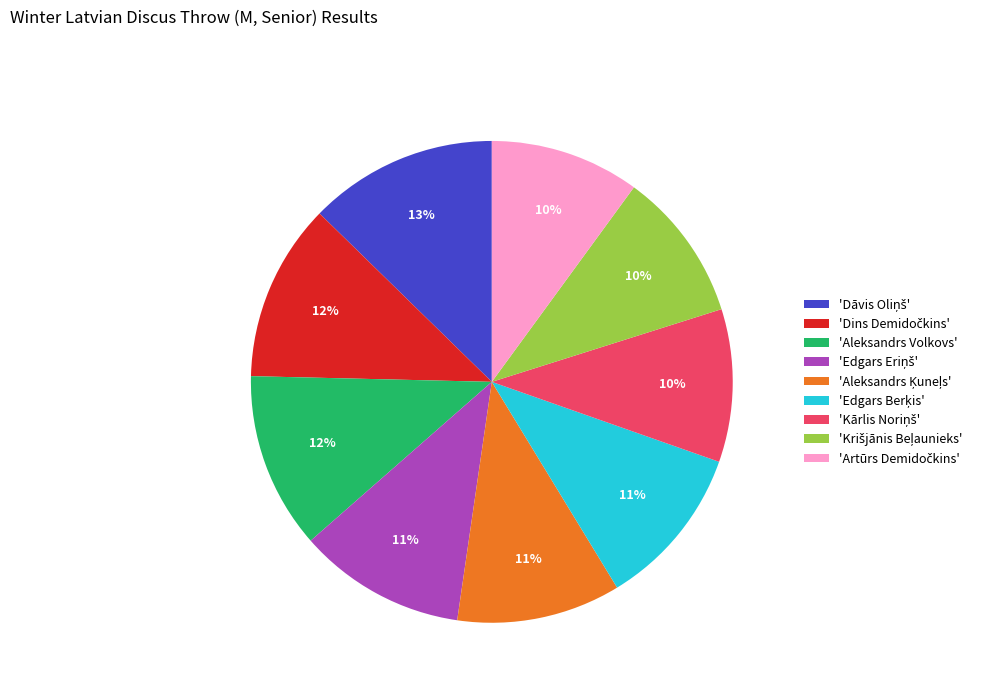

What percentage is the 'Aleksandrs Volkovs' slice, to the nearest percent?

12%